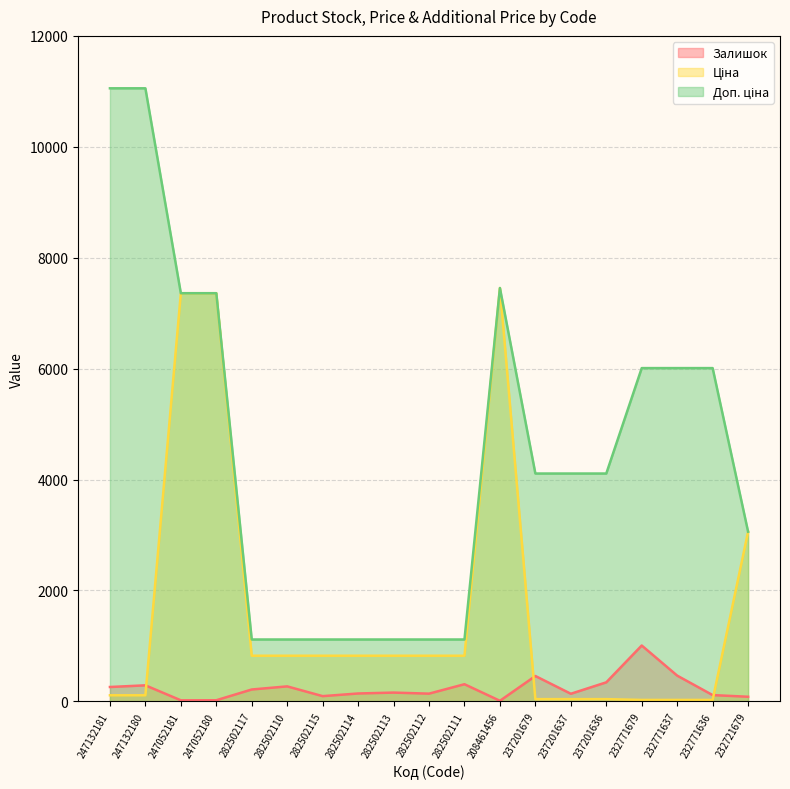

Where is Залишок nearest to the value 509?

232771637